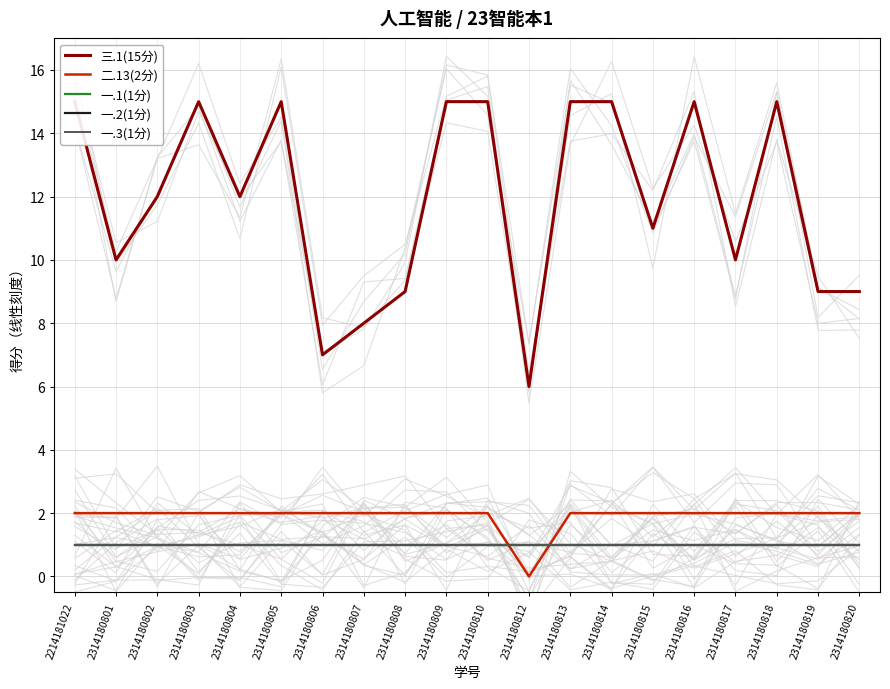

How many data points does each series have?

20